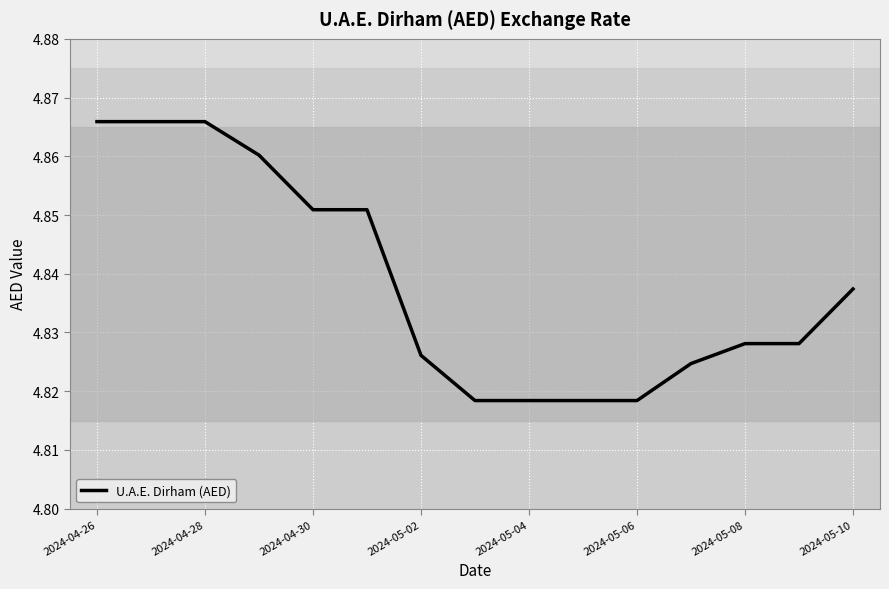

Between 2024-05-04 and 2024-05-02, which is larger?

2024-05-02